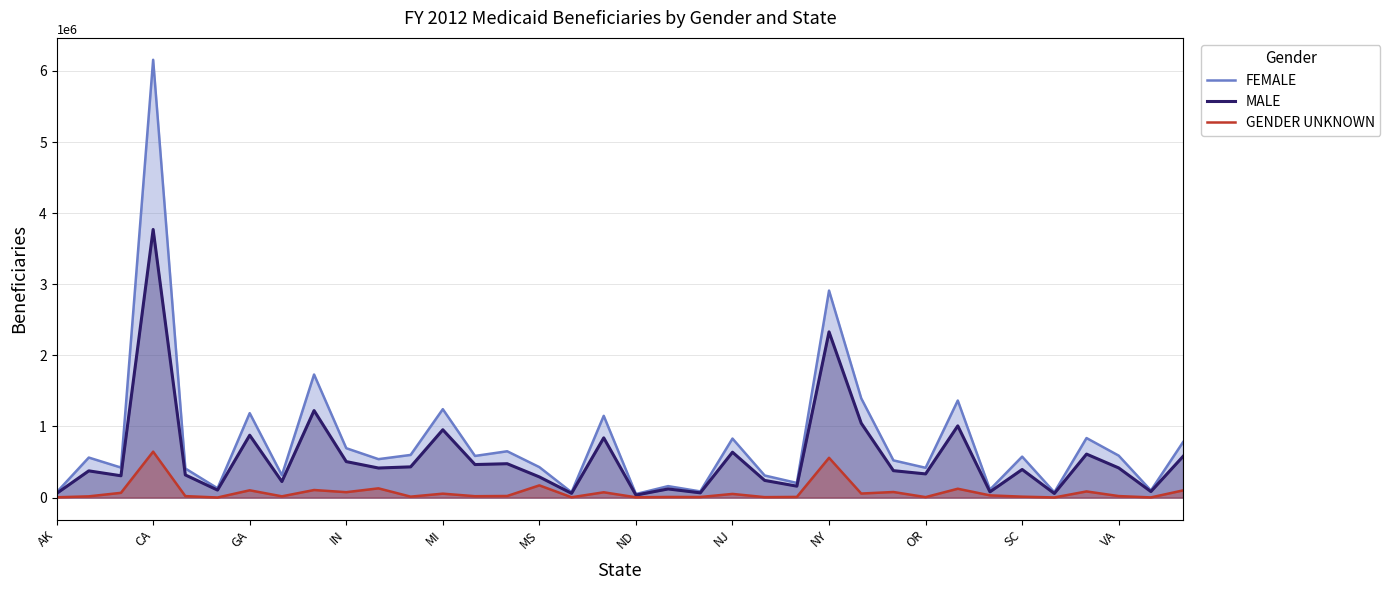

True or false: GENDER UNKNOWN has a value of 33680 at 13.

False